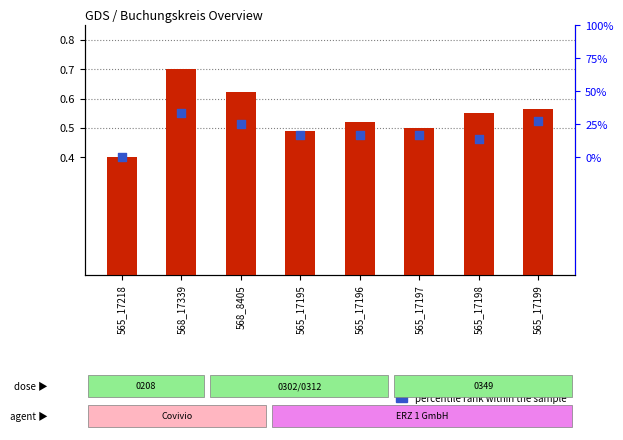

Which series has the widest spread of Y values?

transformed count